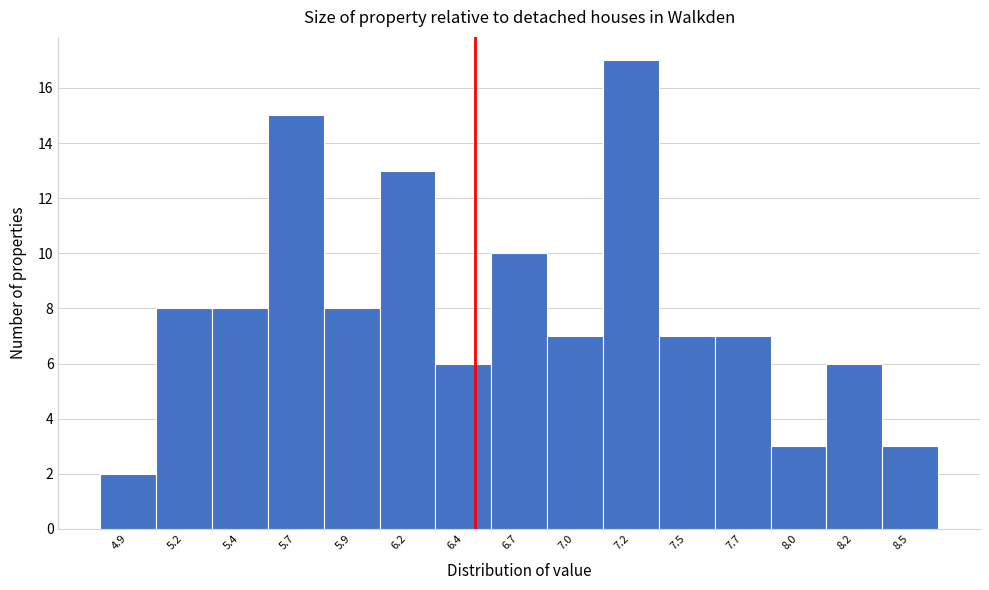

Reading right to left, transcribe all the data shown in this chart.

8.5=3	8.2=6	8.0=3	7.7=7	7.5=7	7.2=17	7.0=7	6.7=10	6.4=6	6.2=13	5.9=8	5.7=15	5.4=8	5.2=8	4.9=2